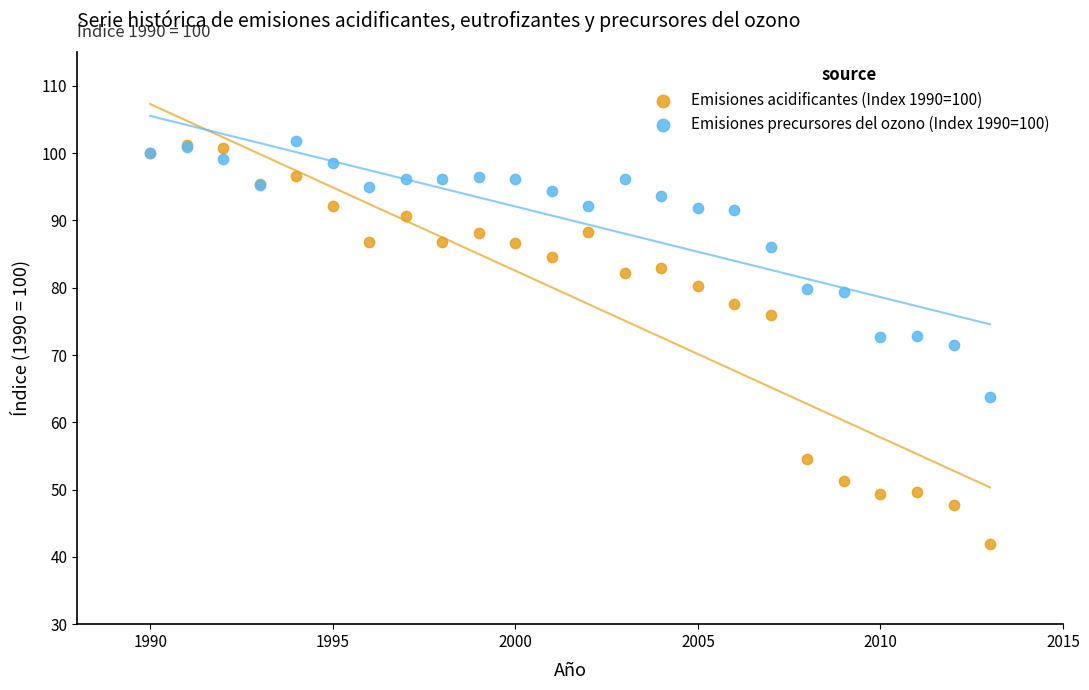

What are all the series names shown in the legend?

Emisiones acidificantes (Index 1990=100), Emisiones precursores del ozono (Index 1990=100)